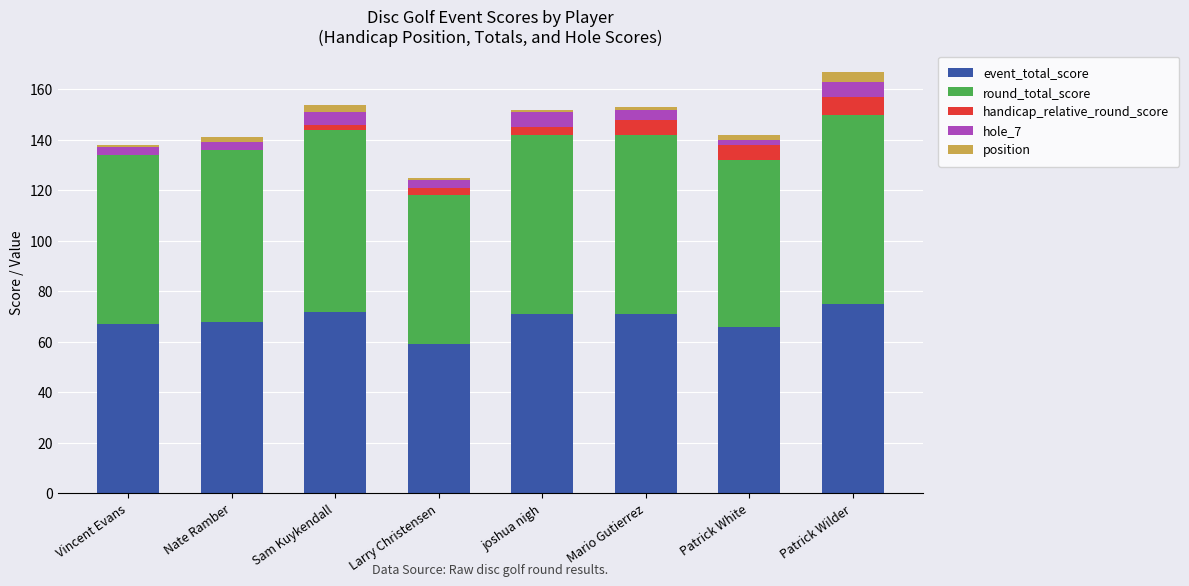

Is it true that event_total_score equals 67 at Vincent Evans?

True